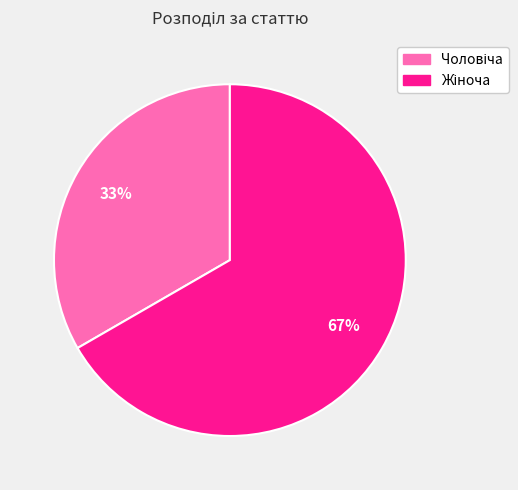

Is there a majority slice in this chart?

Yes